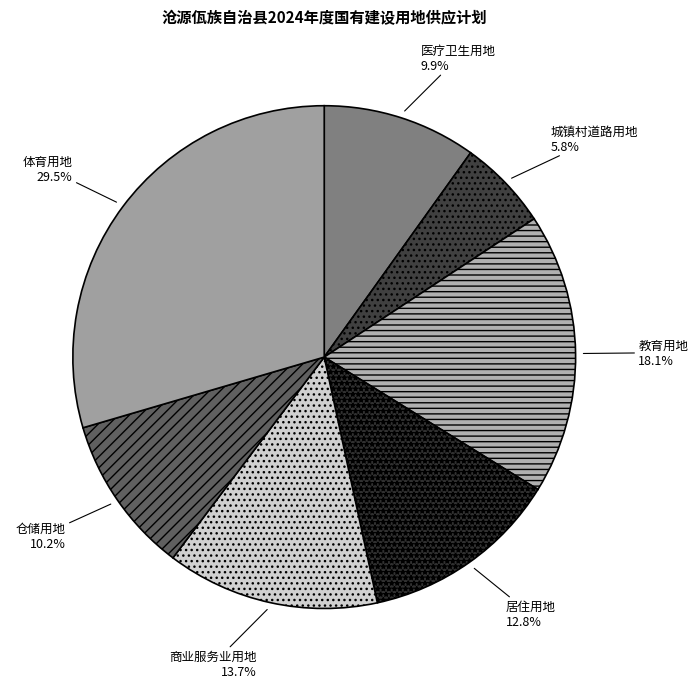

To the nearest percent, what percentage of the pie is 医疗卫生用地?

10%